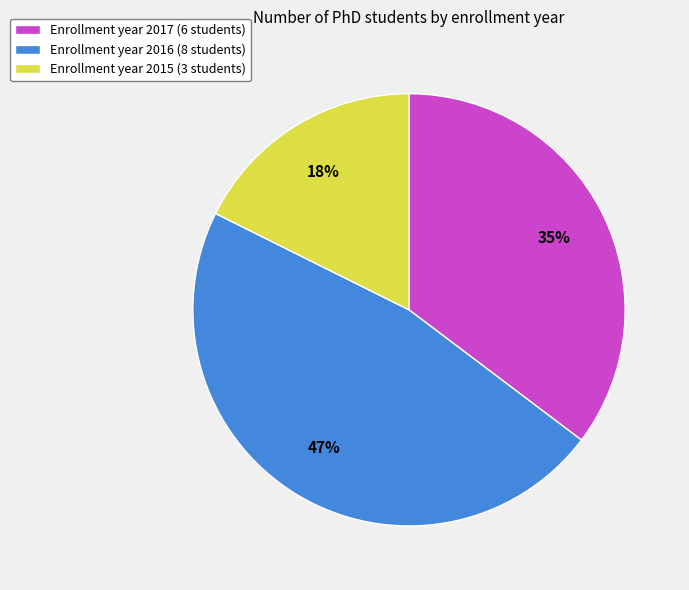

To the nearest percent, what percentage of the pie is Enrollment year 2017 (6 students)?

35%